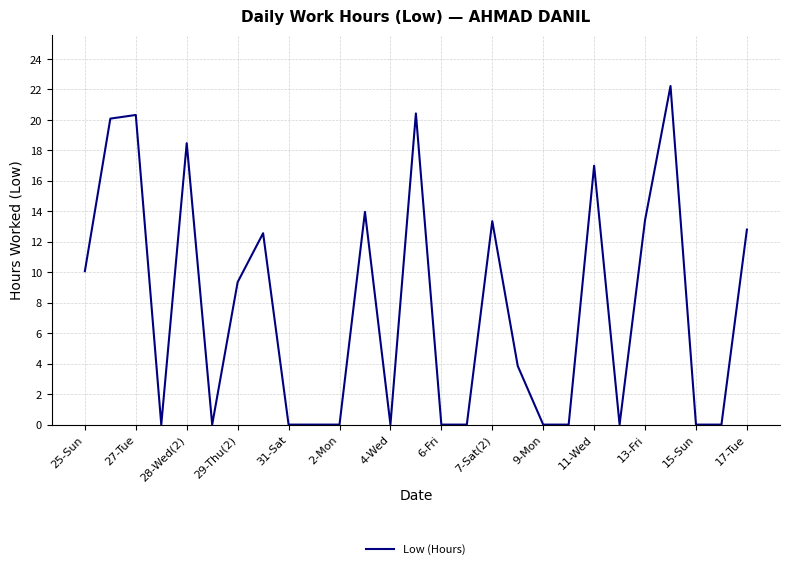

What is the maximum value shown in the chart?

22.2